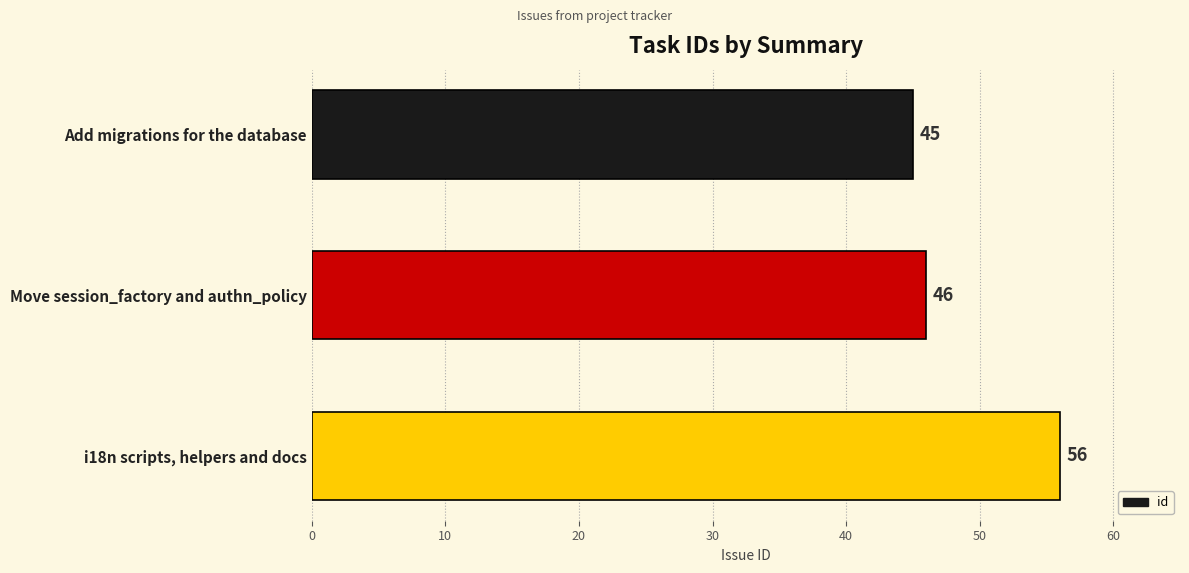

What is the difference between the maximum and second lowest values?

10